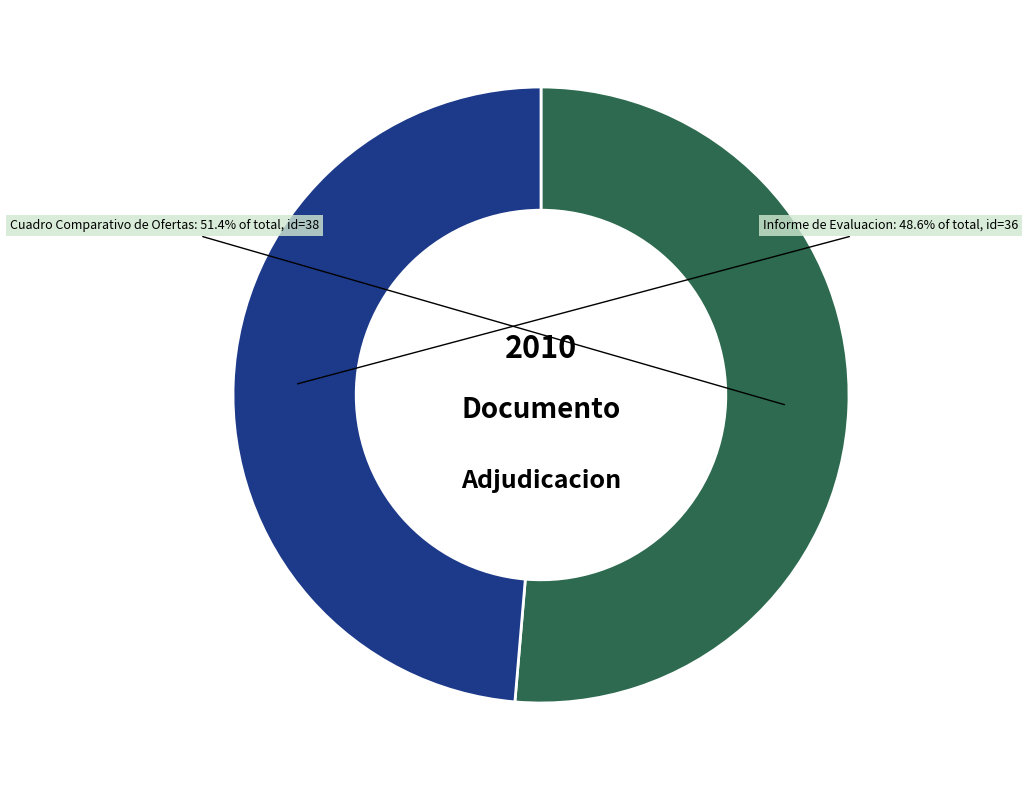

How many segments does this pie chart have?

2